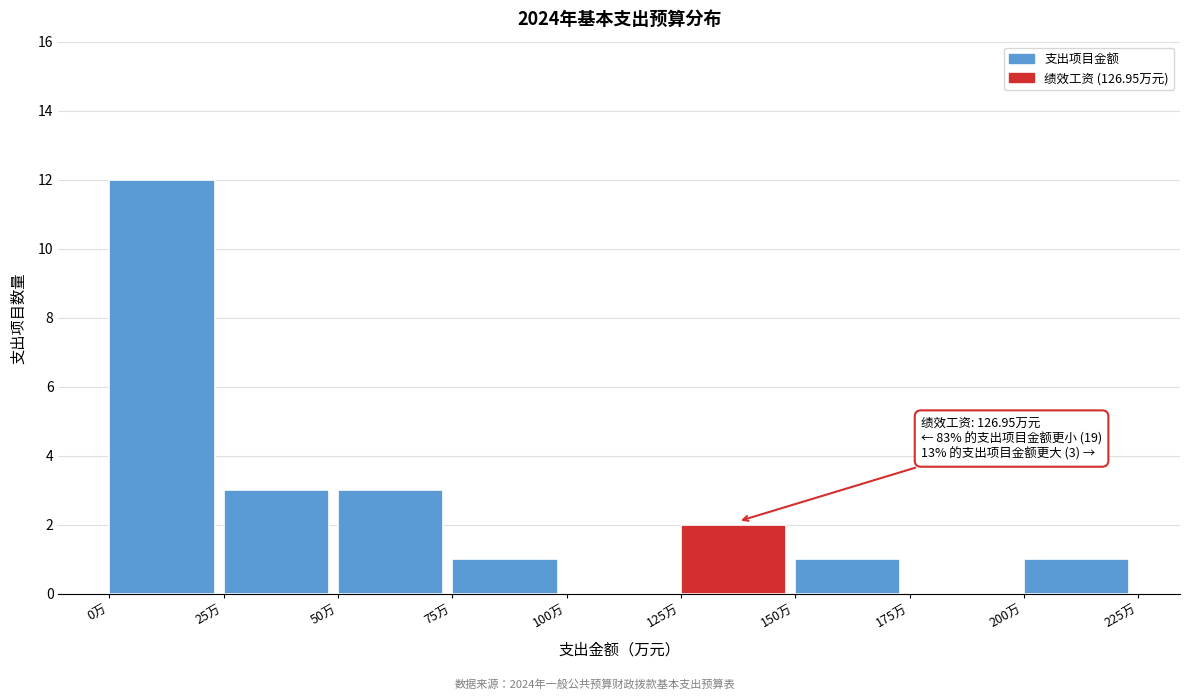

Which range on the x-axis has the tallest bar?

0 to 25